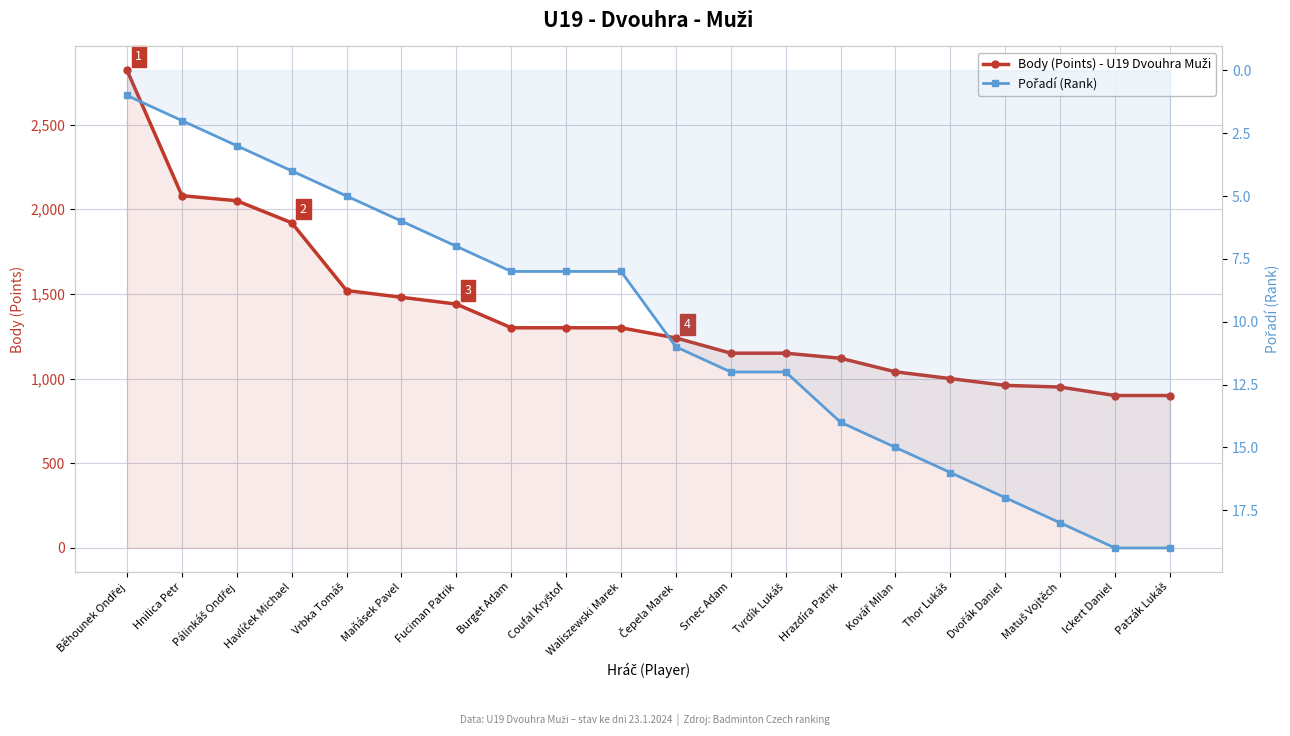

What is the maximum value for Body (Points) - U19 Dvouhra Muži?

2820